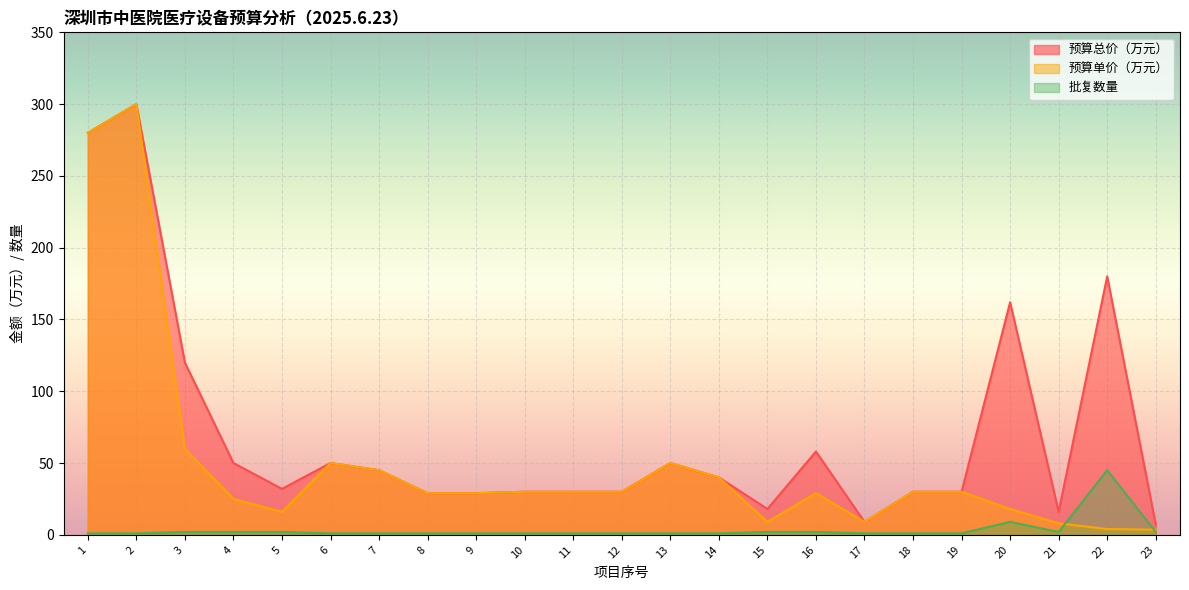

The 批复数量 series shows 2.0 at 15. True or false?

True